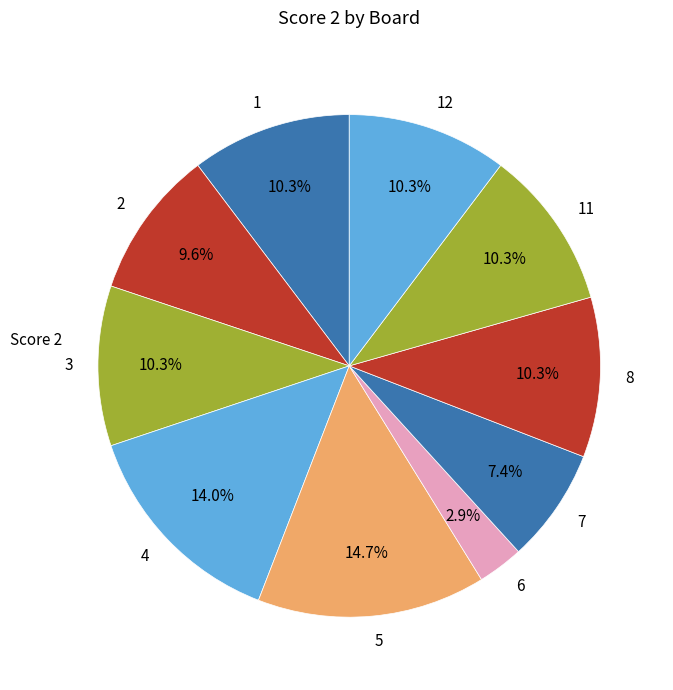

Does any single category account for the majority?

No